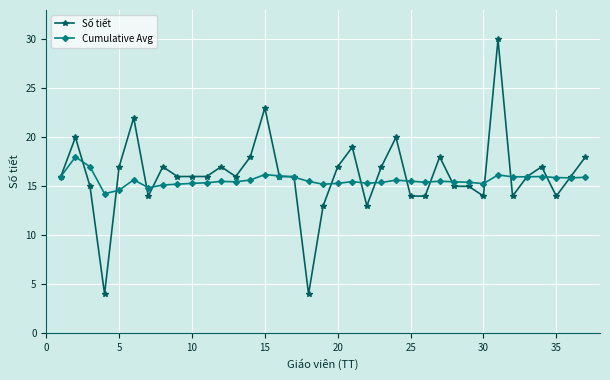

Which series has the largest range (max minus min)?

Số tiết